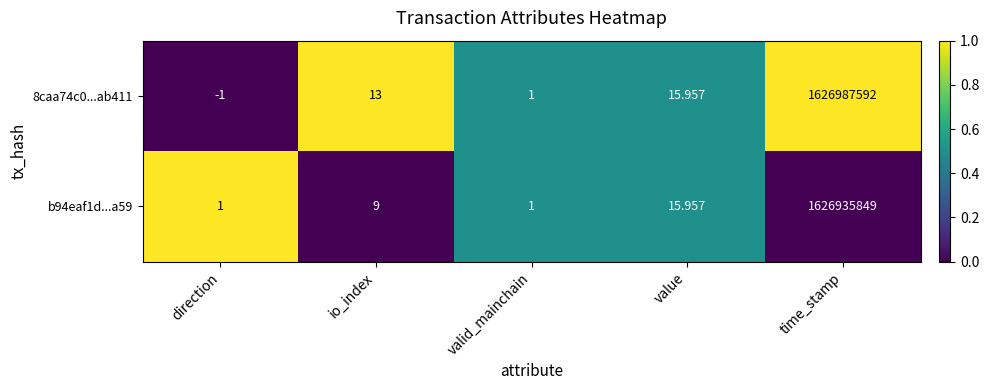

Which category has the highest value across all series?

time_stamp